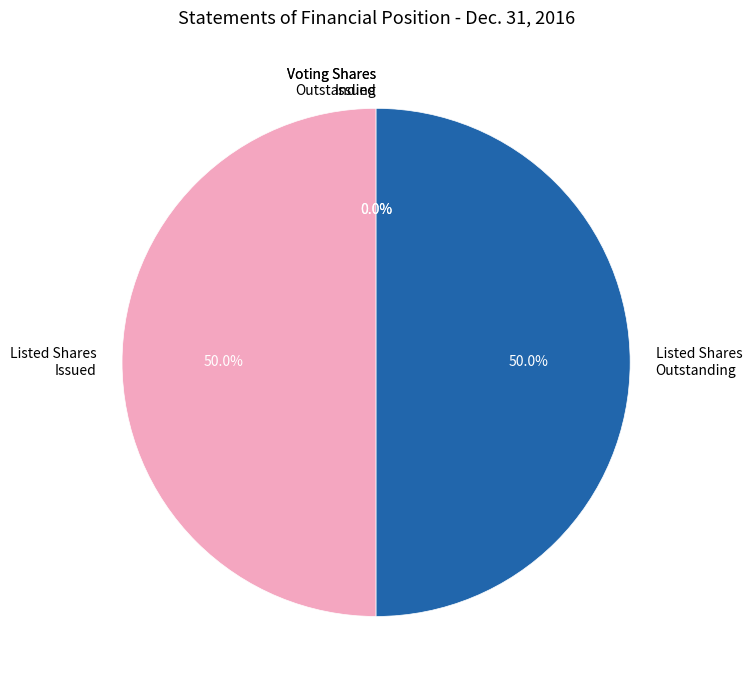

To the nearest percent, what is the average slice percentage?

25%